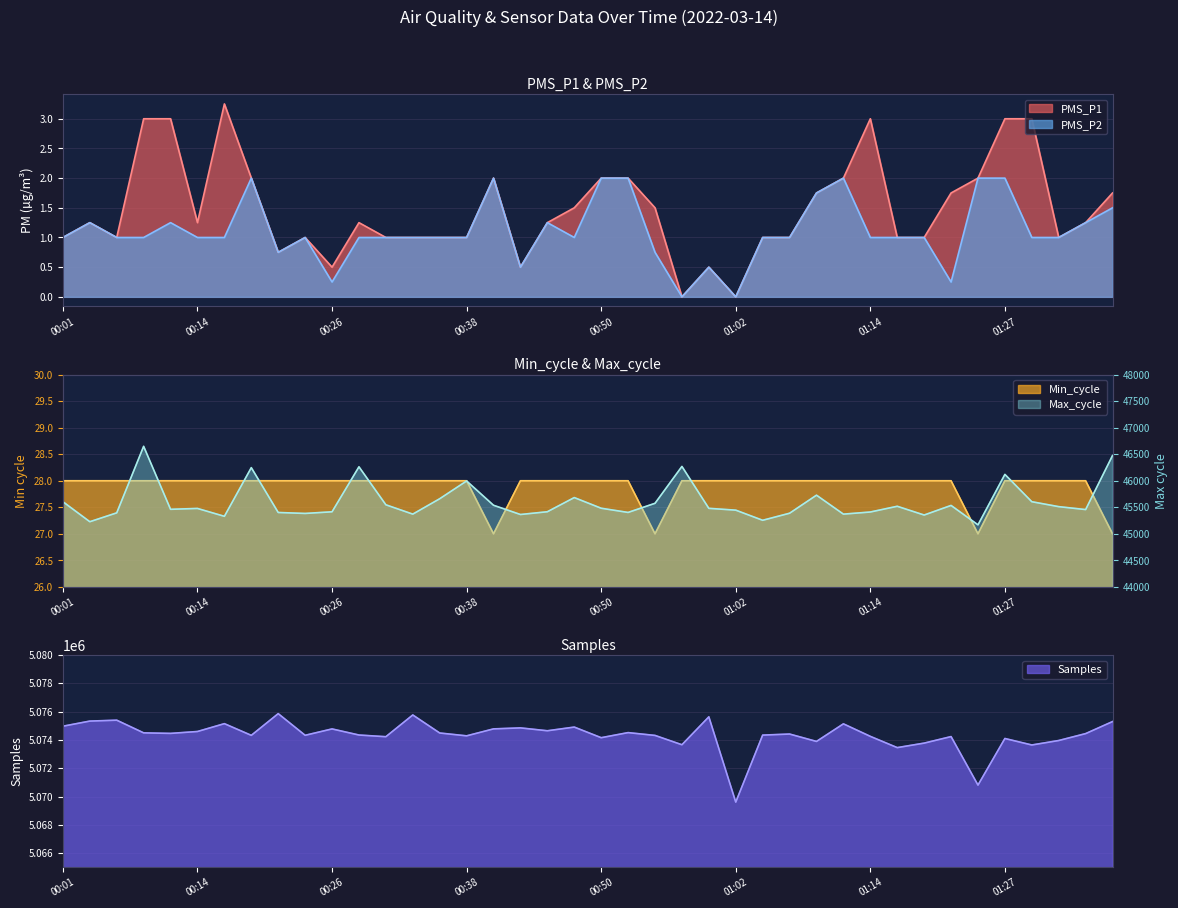

The Min_cycle series shows 42.7 at 00:11. True or false?

False